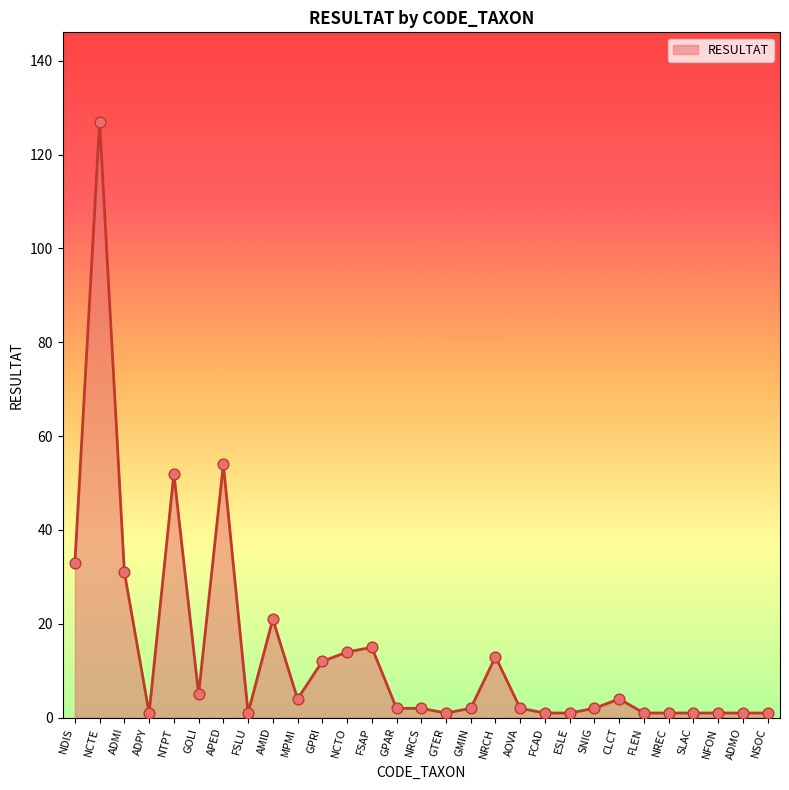

Between AMID and NDIS, which is larger?

NDIS